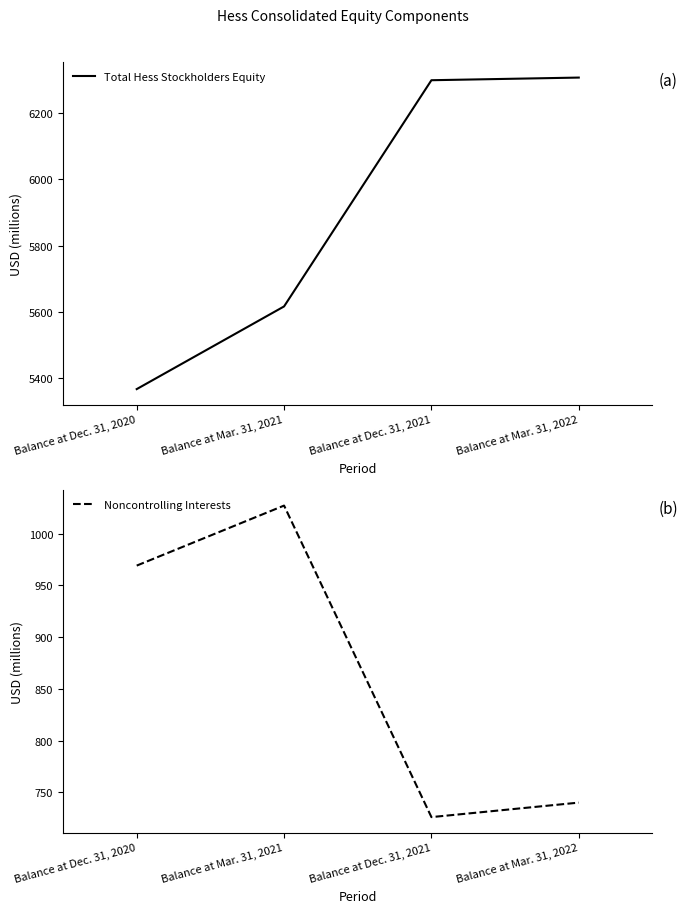

How many categories are shown in the chart?

4